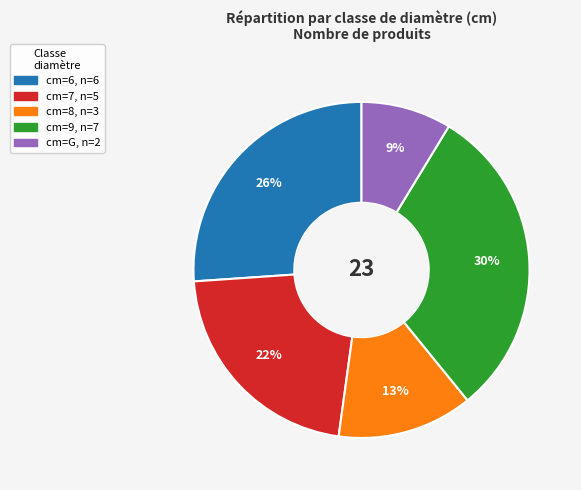

To the nearest percent, what is the average slice percentage?

20%